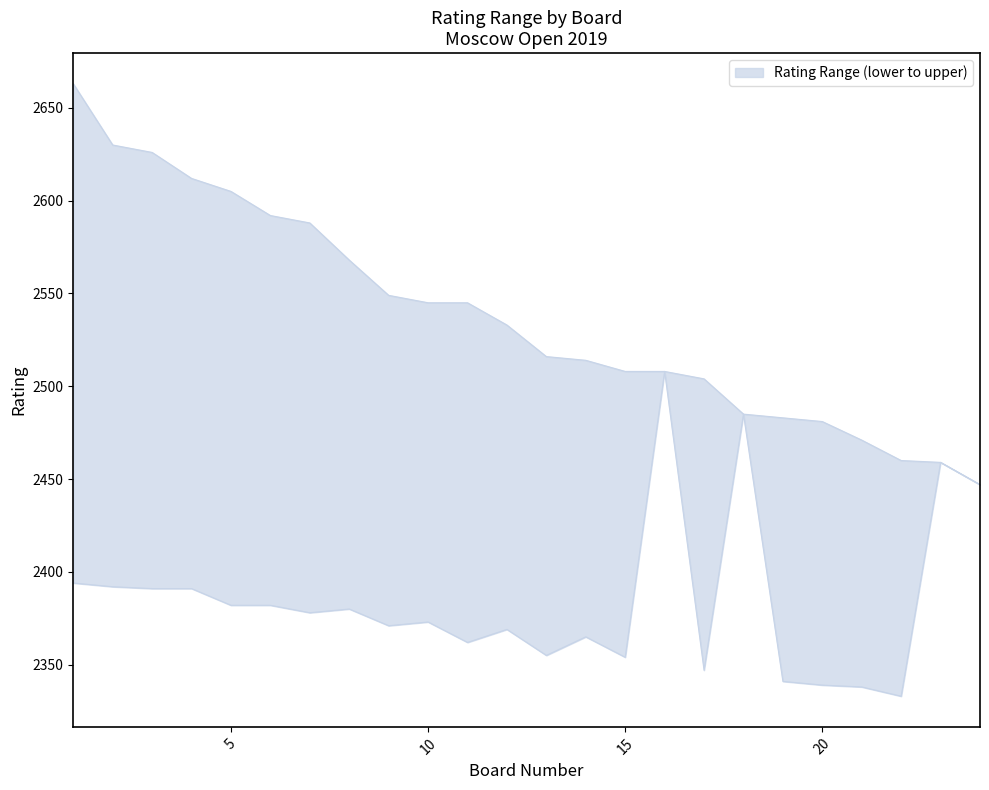

At which label is lower closest to 2420?

1